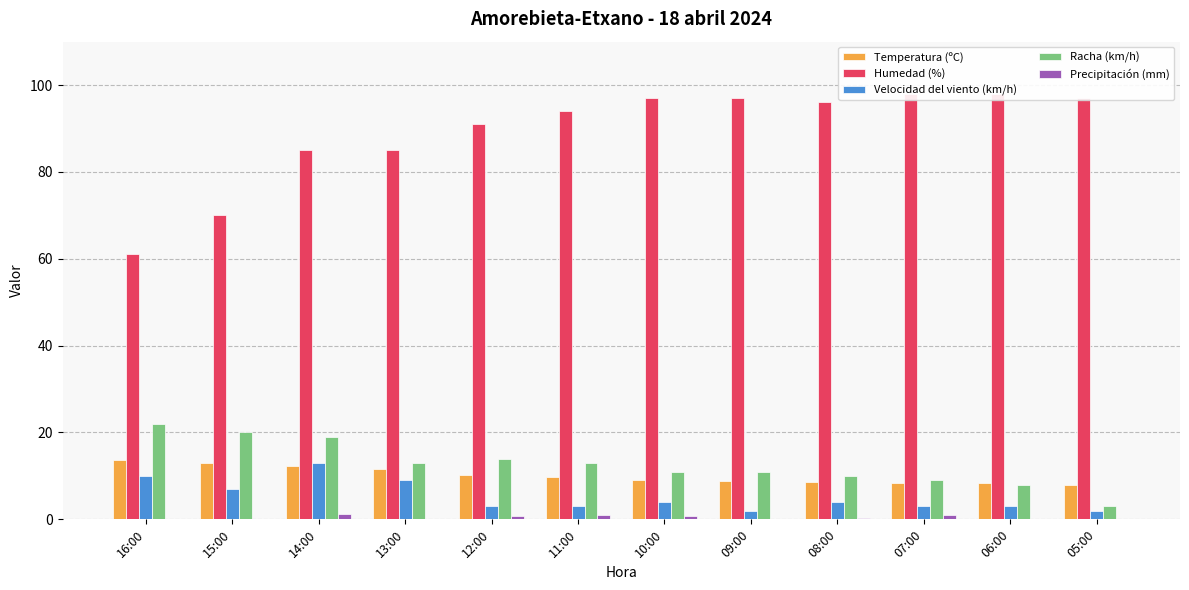

Which category has the lowest value across all series?

16:00